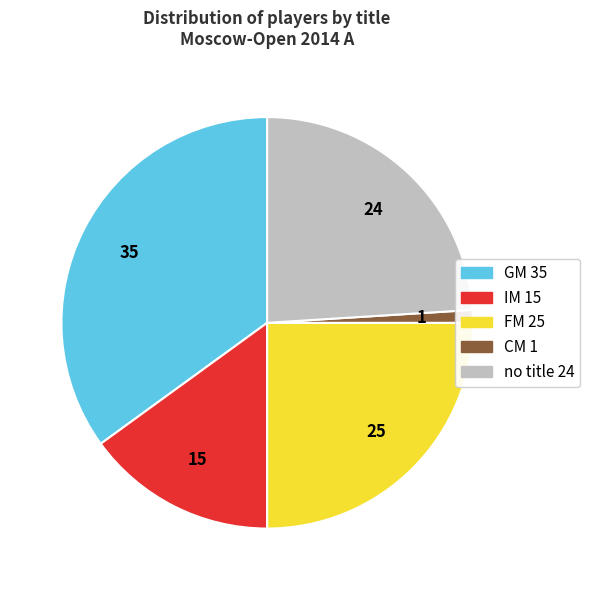

Is there a majority slice in this chart?

No